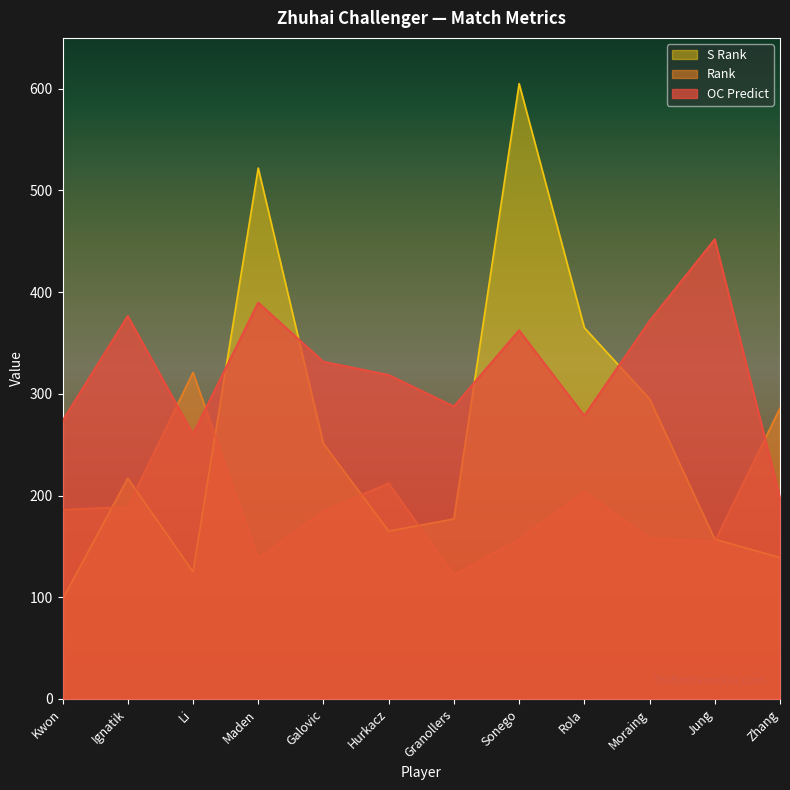

How many times do Rank and S Rank cross each other?

6